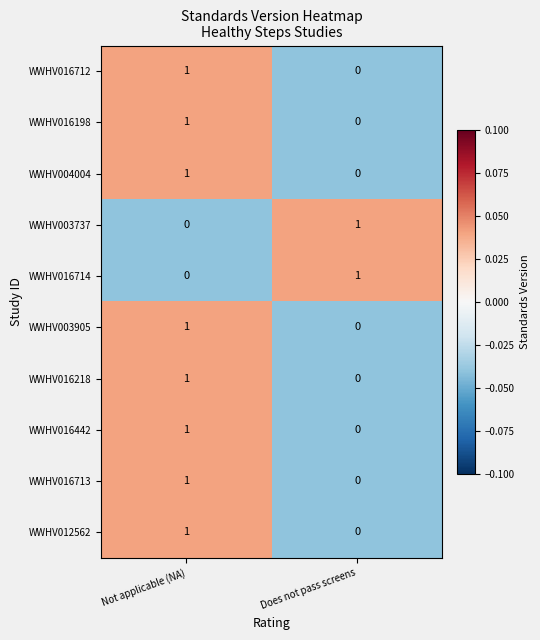

Reading right to left, extract all data points from this chart.

WWHV016712: 0	1
WWHV016198: 0	1
WWHV004004: 0	1
WWHV003737: 1	0
WWHV016714: 1	0
WWHV003905: 0	1
WWHV016218: 0	1
WWHV016442: 0	1
WWHV016713: 0	1
WWHV012562: 0	1